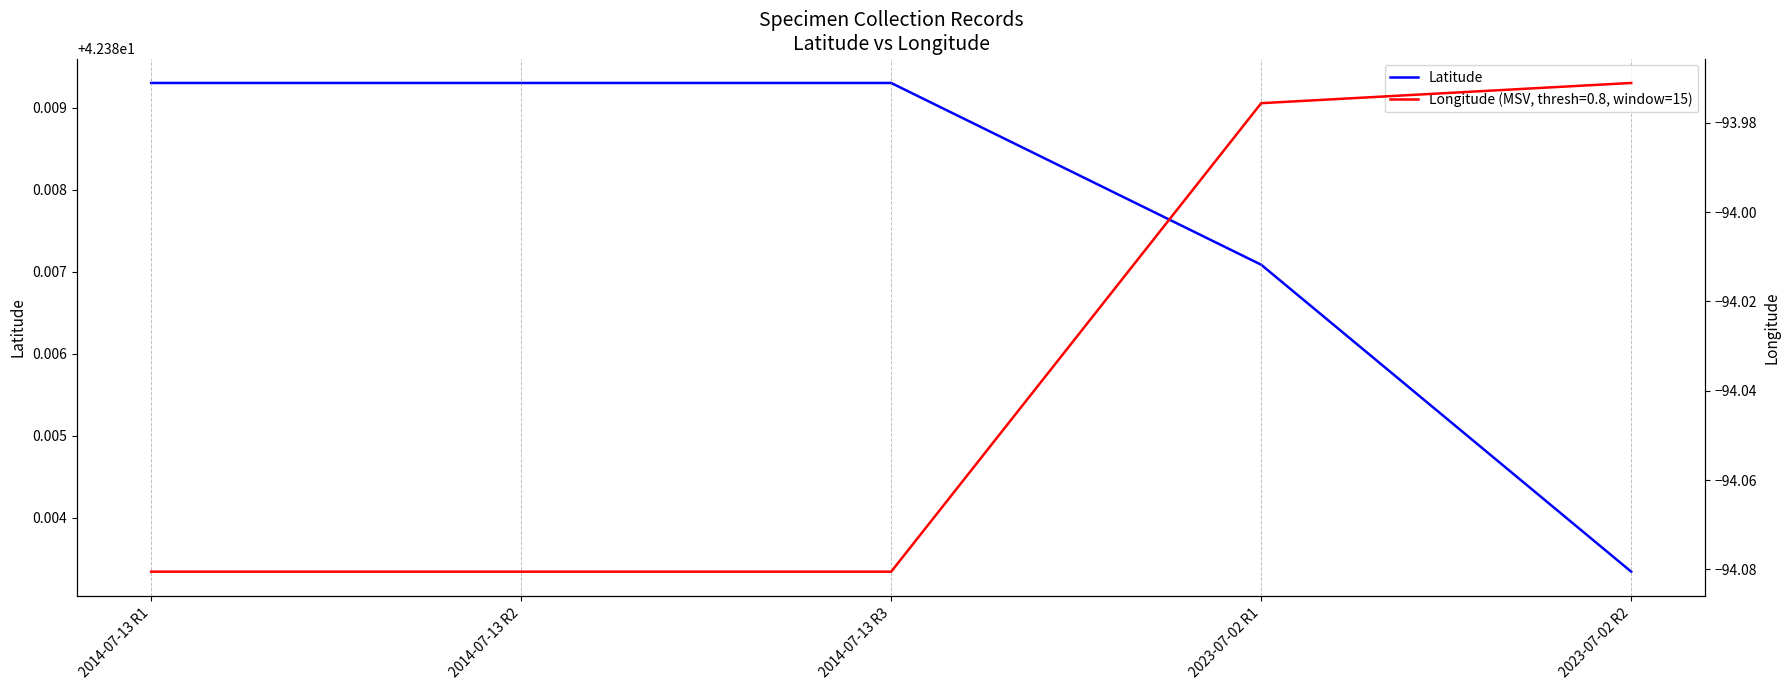

Reading left to right, list all the values displayed in this chart.

42.4	42.4	42.4	42.4	42.4